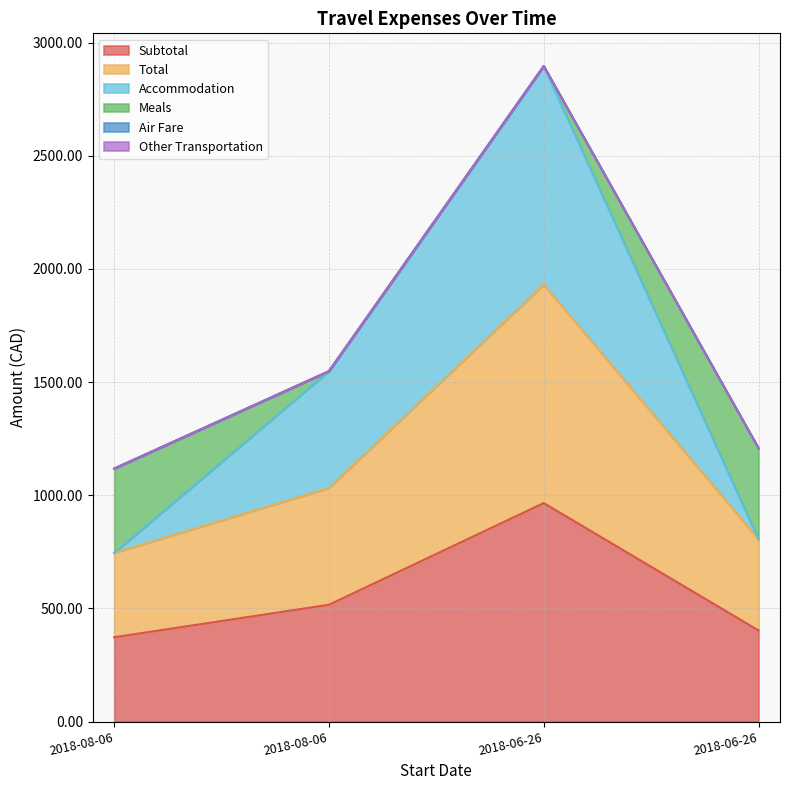

Which series has the largest total across all categories?

Subtotal